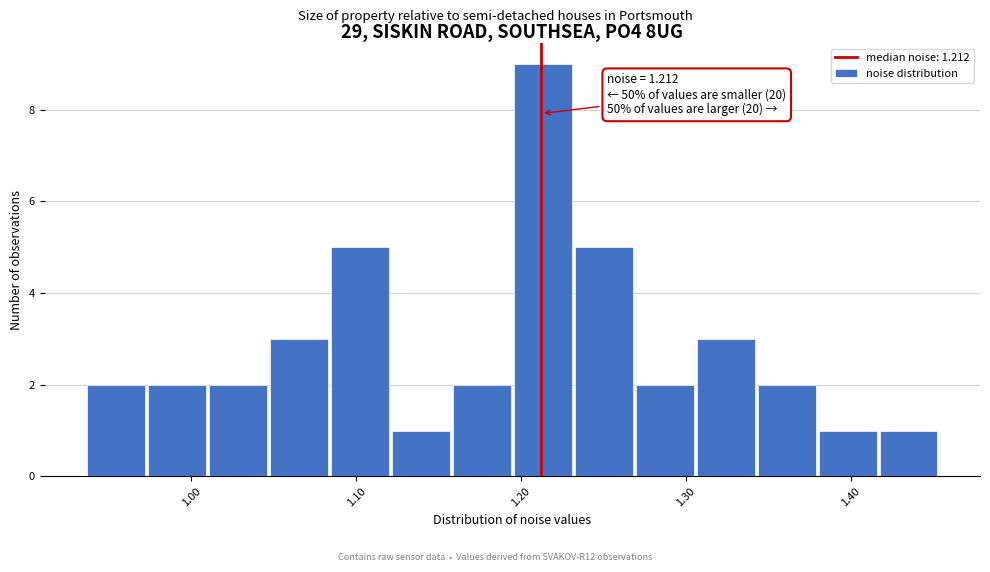

Around what value on the x-axis is the tallest bar? Give the approximate position of its centre, as read against the axis.

1.21